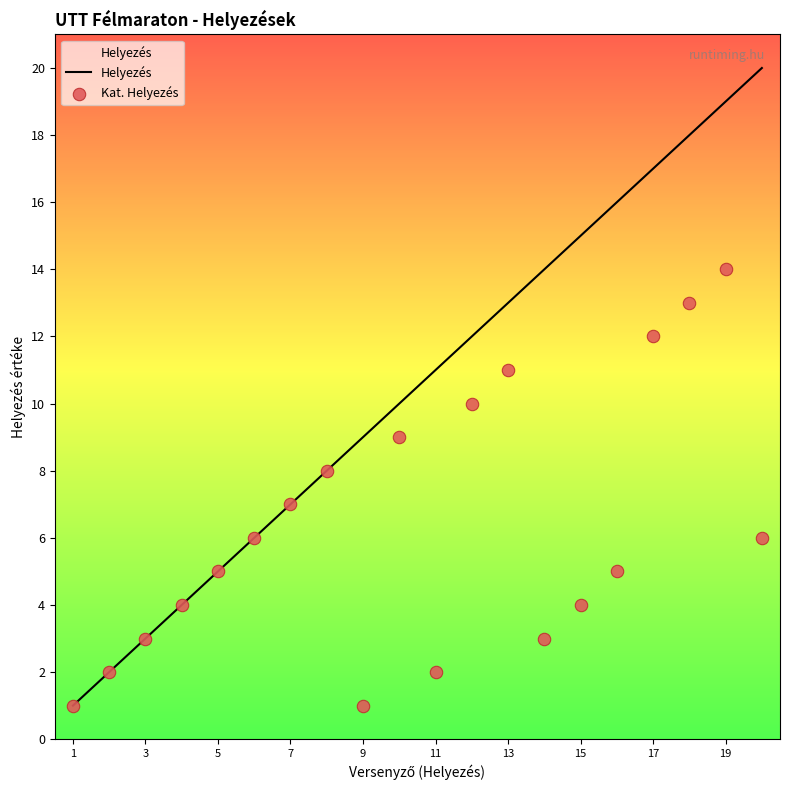

Which series reaches the minimum Y coordinate?

Helyezés